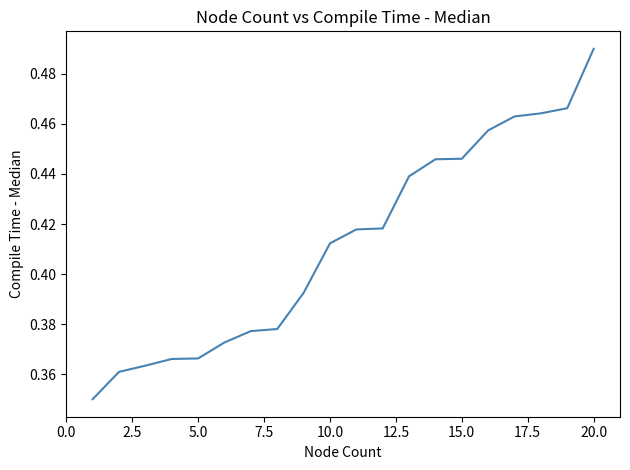

What is the greatest value displayed?

0.5